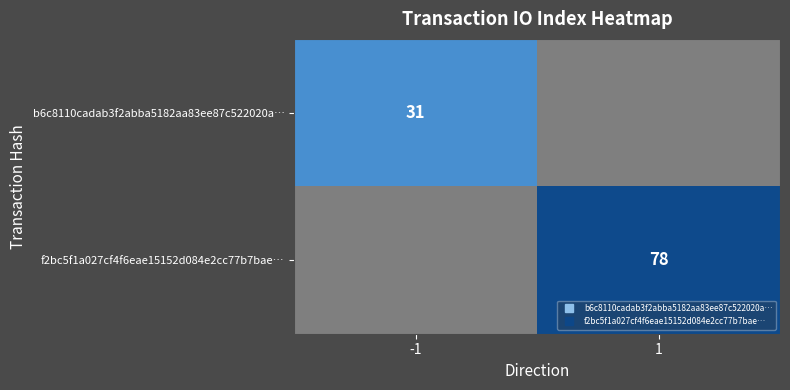

What is the spread (max minus min) of values at 1?

78